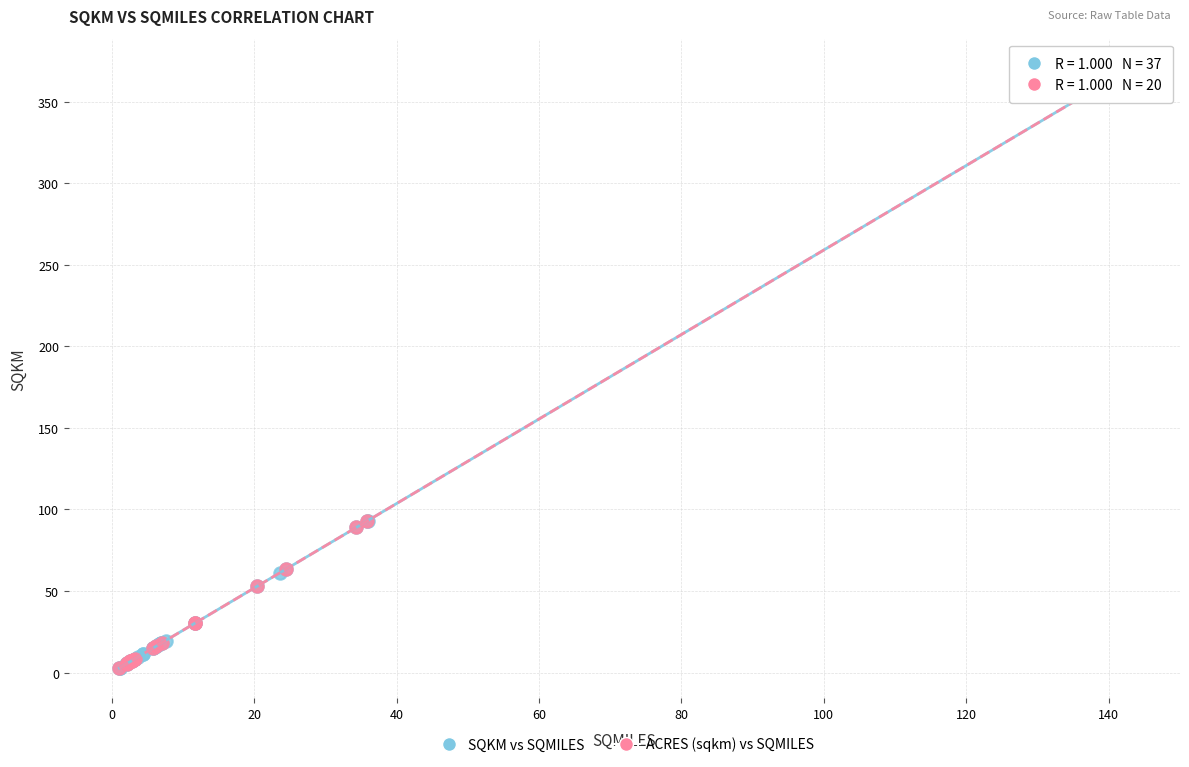

Which series has the largest Y range (max minus min)?

SQKM vs SQMILES